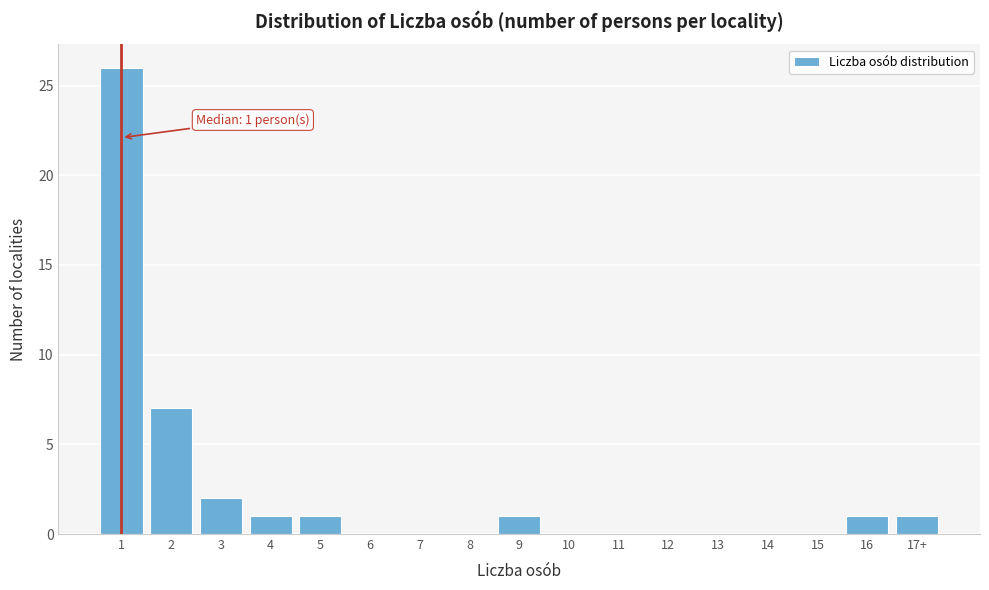

Reading left to right, transcribe all the data shown in this chart.

1=26	2=7	3=2	4=1	5=1	6=0	7=0	8=0	9=1	10=0	11=0	12=0	13=0	14=0	15=0	16=1	17+=1